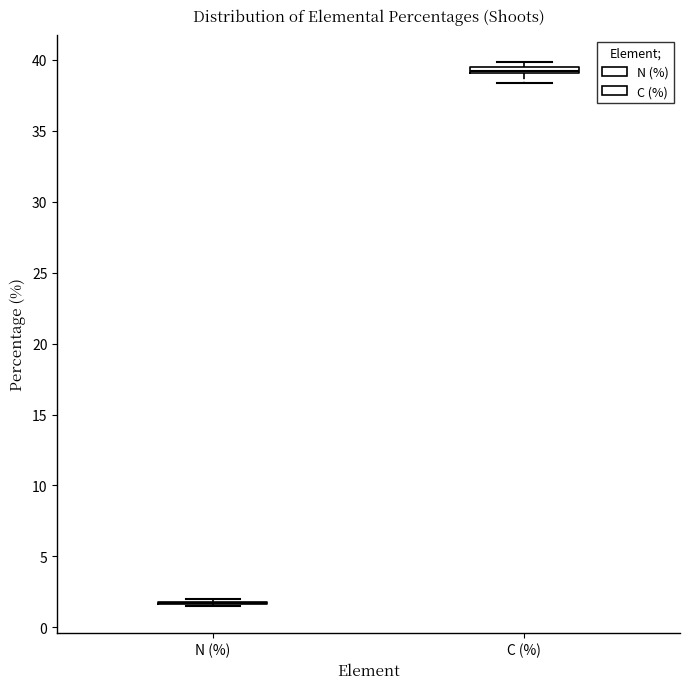

Where is the lower edge of the box for C (%) on the y-axis? The values are not printed on the chart, so give them approximately, as read against the axis.

39.0